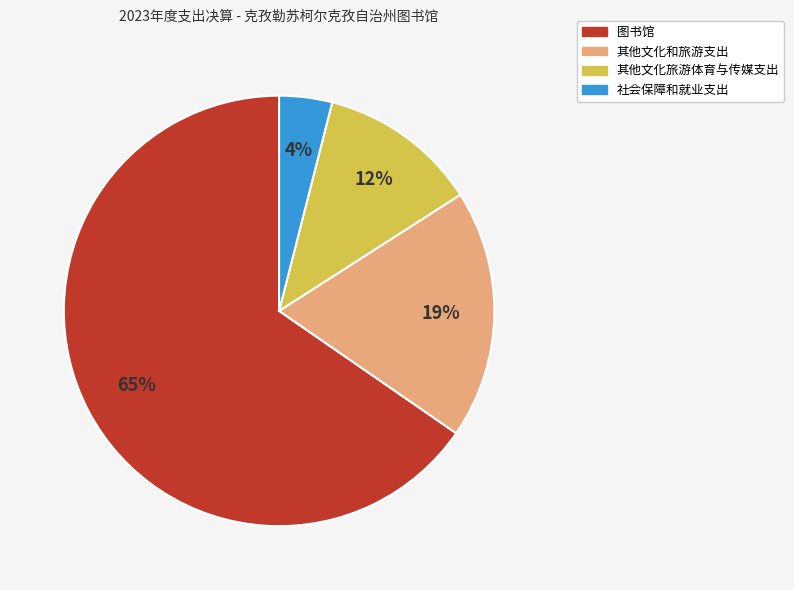

Count the number of slices in the pie.

4